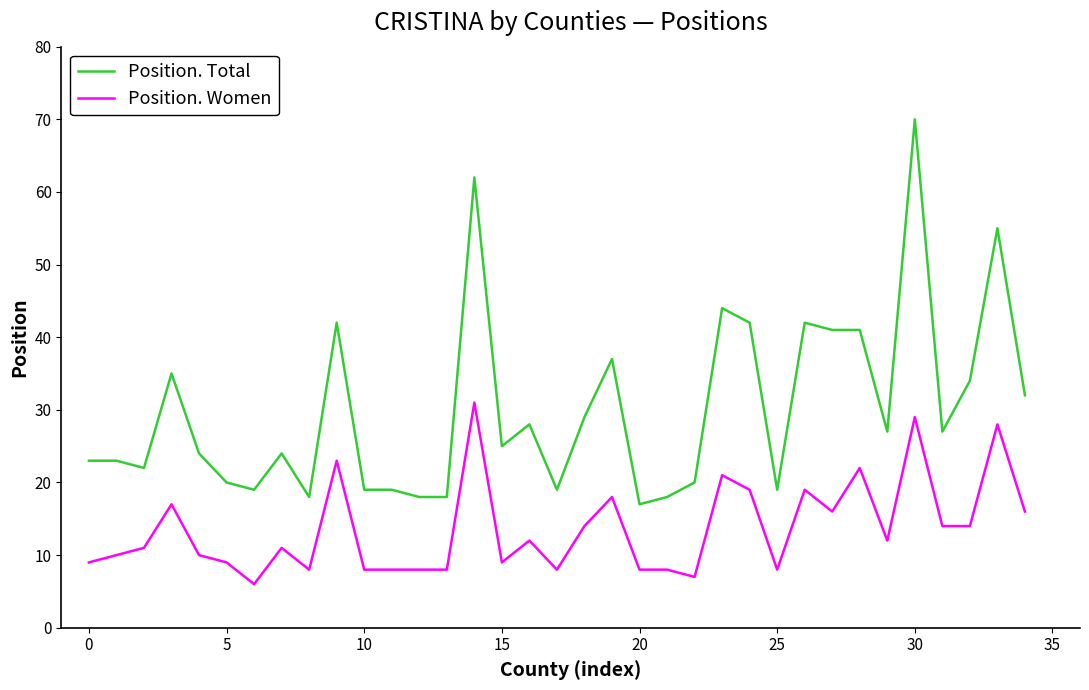

True or false: Position. Total and Position. Women intersect in this chart.

False